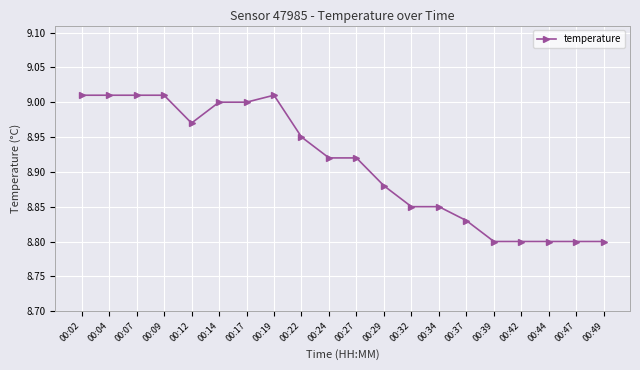

Which has a higher value, 00:44 or 00:02?

00:02